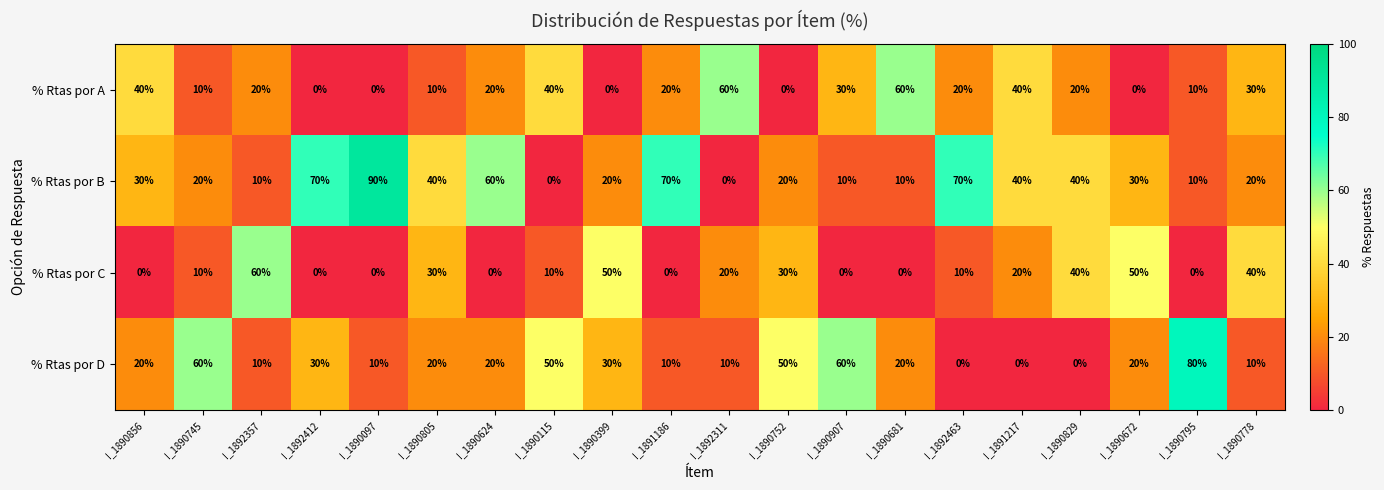

What is the greatest value displayed?

90